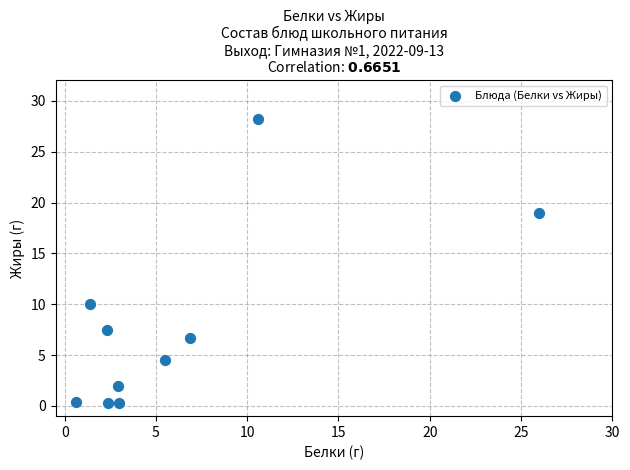

What is the range of Y values (max minus min)?

27.9